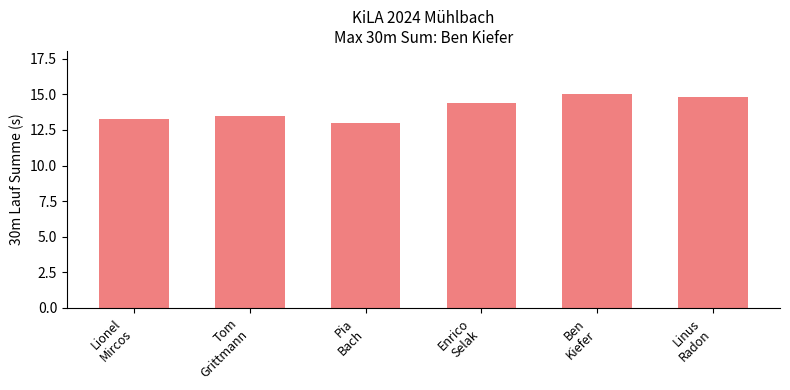

What is the minimum value shown in the chart?

13.0